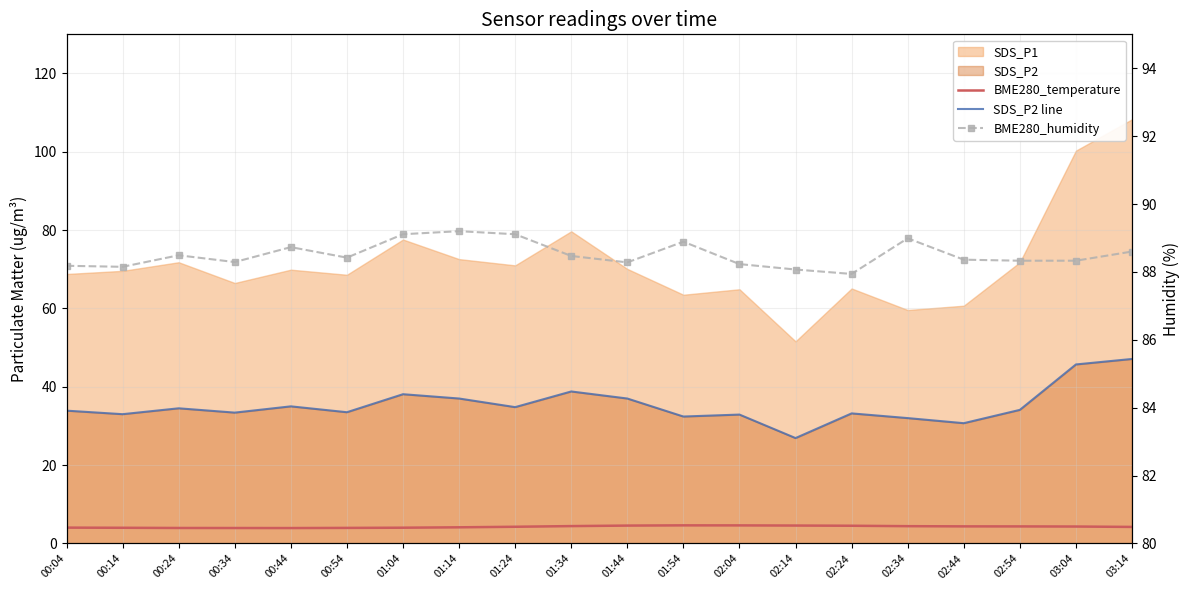

Reading left to right, extract all data points from this chart.

BME280_temperature: 00:04=4.0	00:14=4.0	00:24=3.9	00:34=3.9	00:44=3.9	00:54=4.0	01:04=4.0	01:14=4.1	01:24=4.2	01:34=4.4	01:44=4.5	01:54=4.6	02:04=4.6	02:14=4.6	02:24=4.5	02:34=4.4	02:44=4.3	02:54=4.3	03:04=4.3	03:14=4.2
SDS_P2 line: 00:04=33.9	00:14=33.0	00:24=34.5	00:34=33.4	00:44=35.0	00:54=33.5	01:04=38.1	01:14=37.0	01:24=34.8	01:34=38.8	01:44=37.0	01:54=32.4	02:04=32.9	02:14=26.9	02:24=33.2	02:34=32.0	02:44=30.7	02:54=34.1	03:04=45.7	03:14=47.1
BME280_humidity: 00:04=88.2	00:14=88.2	00:24=88.5	00:34=88.3	00:44=88.7	00:54=88.4	01:04=89.1	01:14=89.2	01:24=89.1	01:34=88.5	01:44=88.3	01:54=88.9	02:04=88.2	02:14=88.1	02:24=87.9	02:34=89.0	02:44=88.4	02:54=88.3	03:04=88.3	03:14=88.6